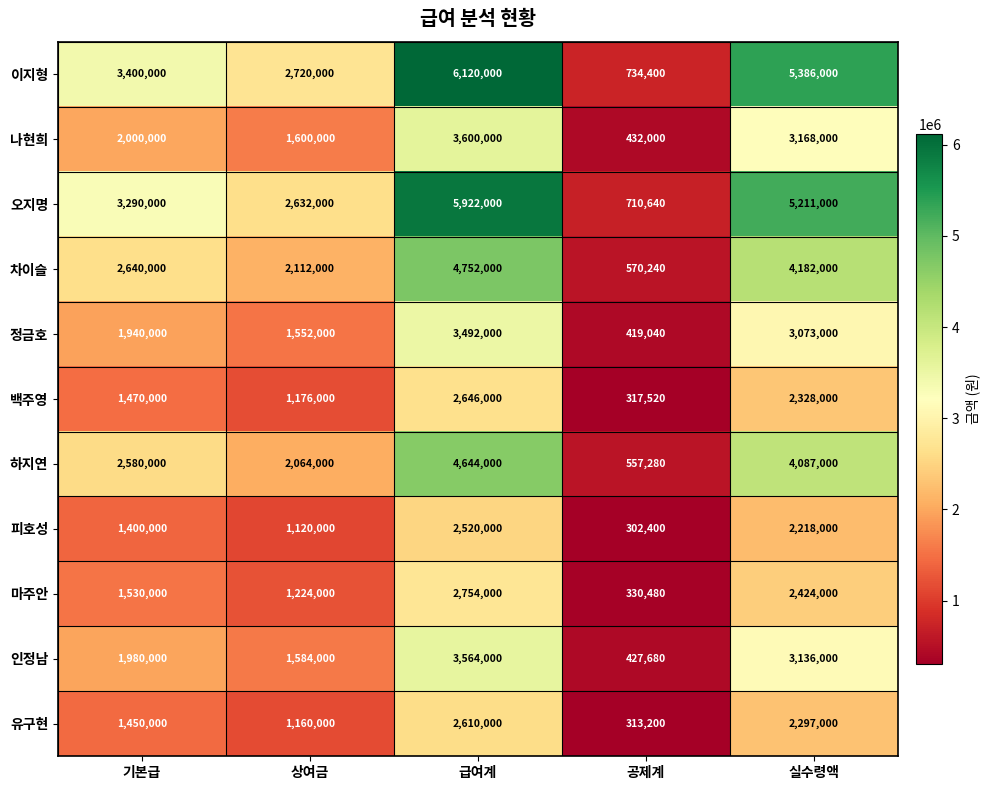

What is the sum of the 백주영 values at 기본급 and 급여계?

4116000